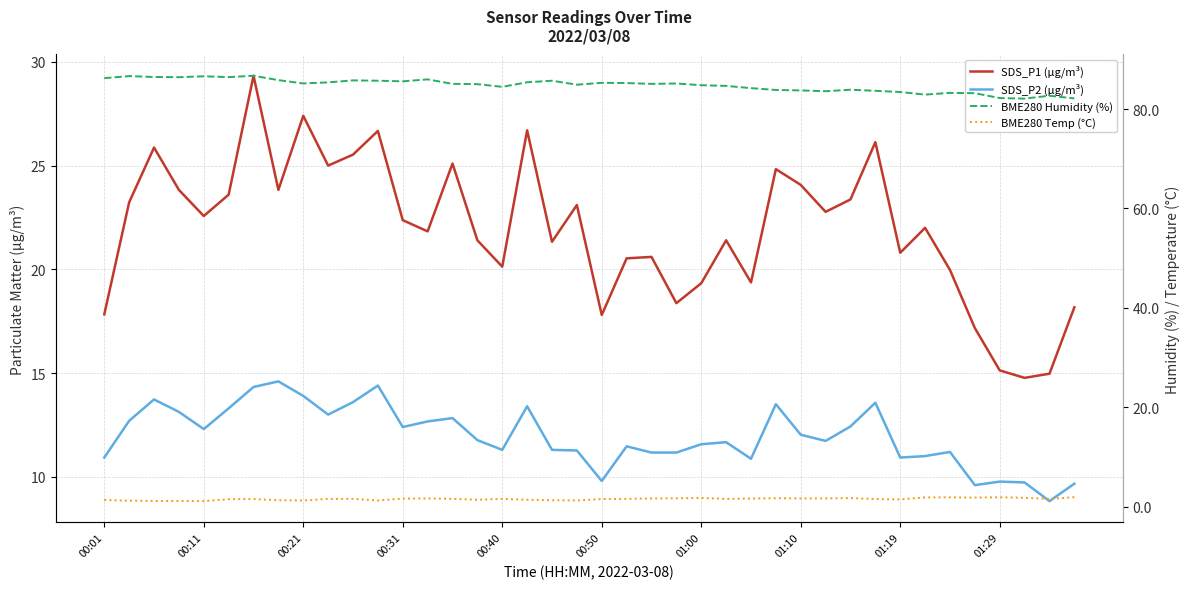

True or false: SDS_P1 (µg/m³) has a value of 9.3 at 23.

False